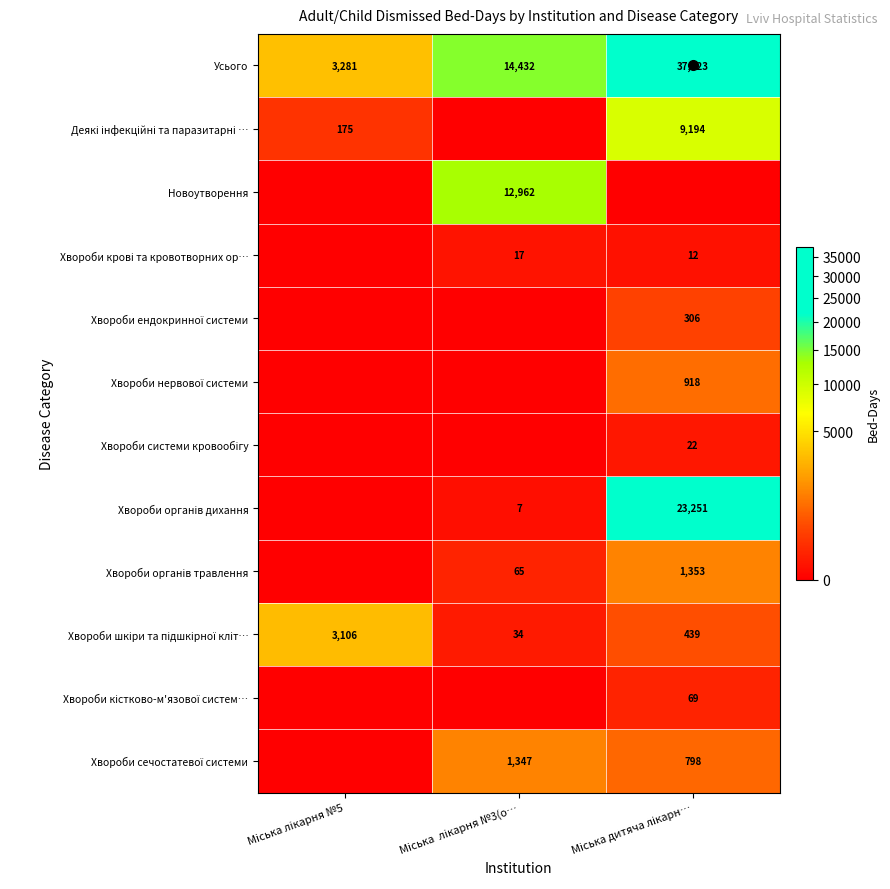

Which series has the widest spread of values?

Усього